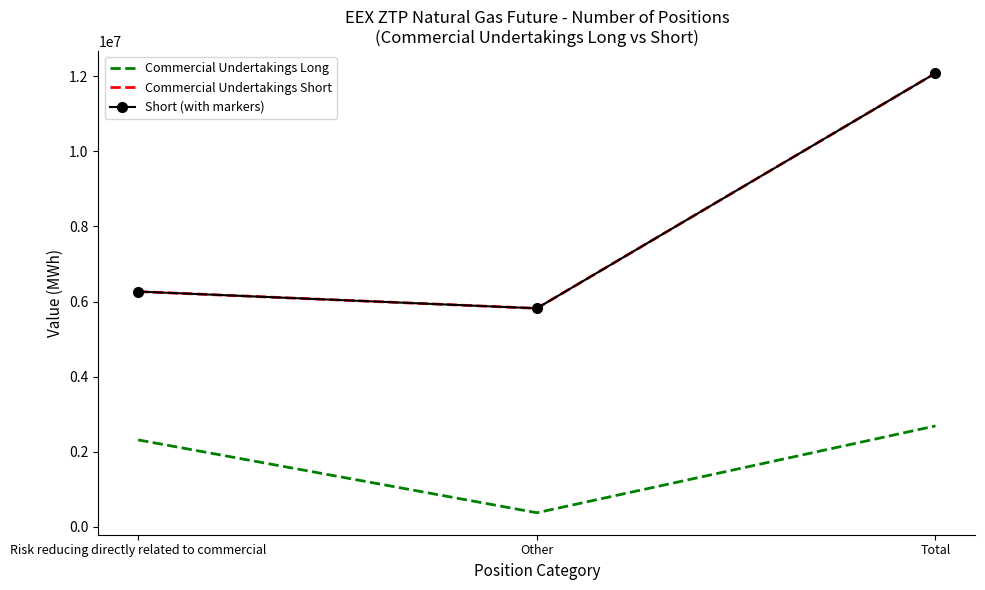

Where is Commercial Undertakings Long nearest to the value 1529157?

Risk reducing directly related to commercial